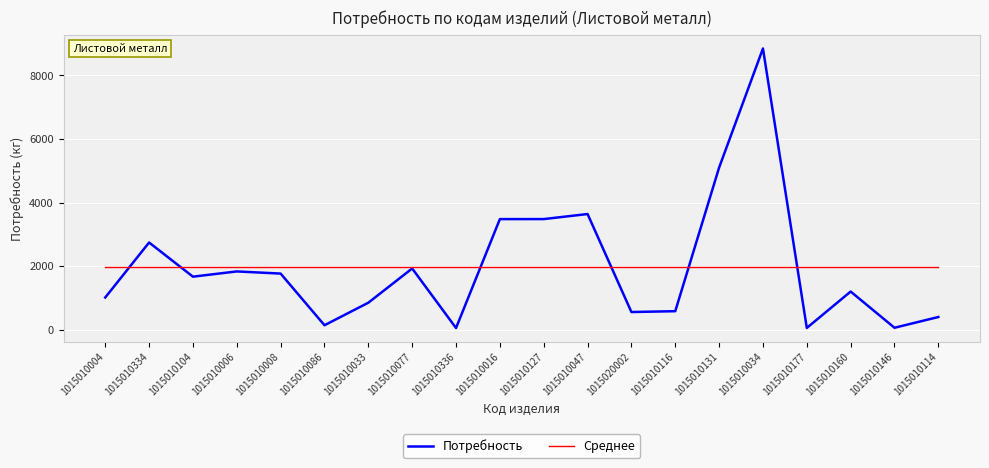

Is it true that Потребность equals 401.0 at 1015010114?

True